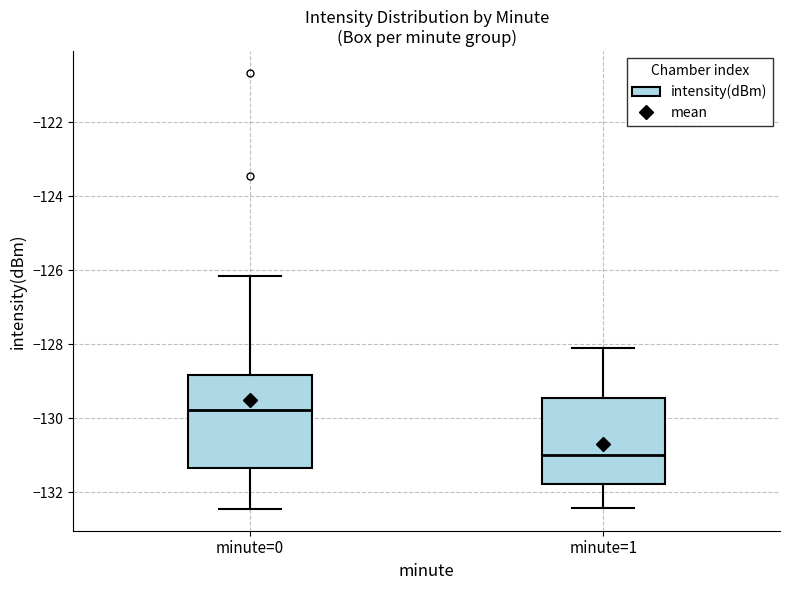

Reading left to right, read every box against the y-axis: the position of its median line, the range the box covers, and the ends of its whiskers. The values are not printed on the chart, so give them approximately, as read against the axis.

minute=0: median -129.8, box -131.4 to -128.8, whiskers -132.4 to -126.2
minute=1: median -131.0, box -131.8 to -129.4, whiskers -132.4 to -128.0